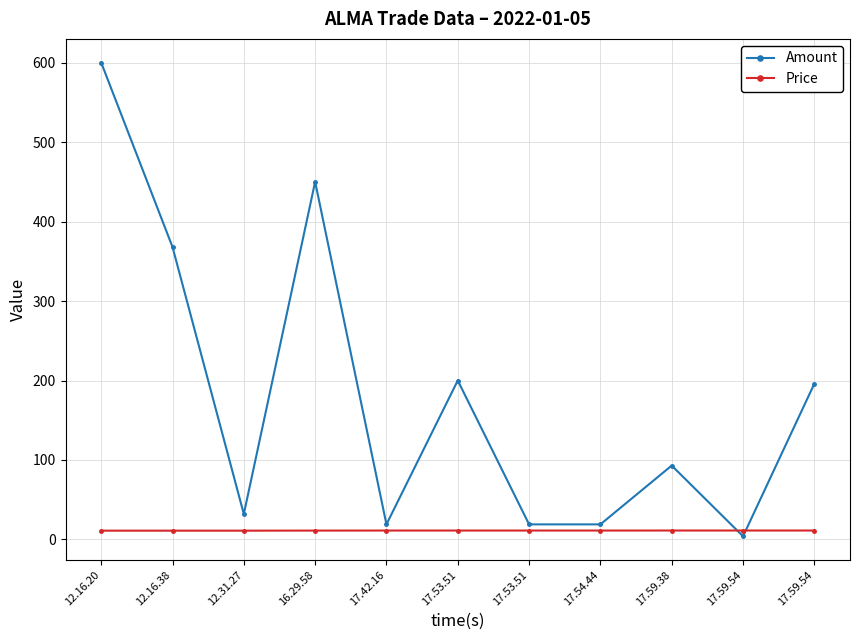

True or false: Price and Amount cross at least once.

True